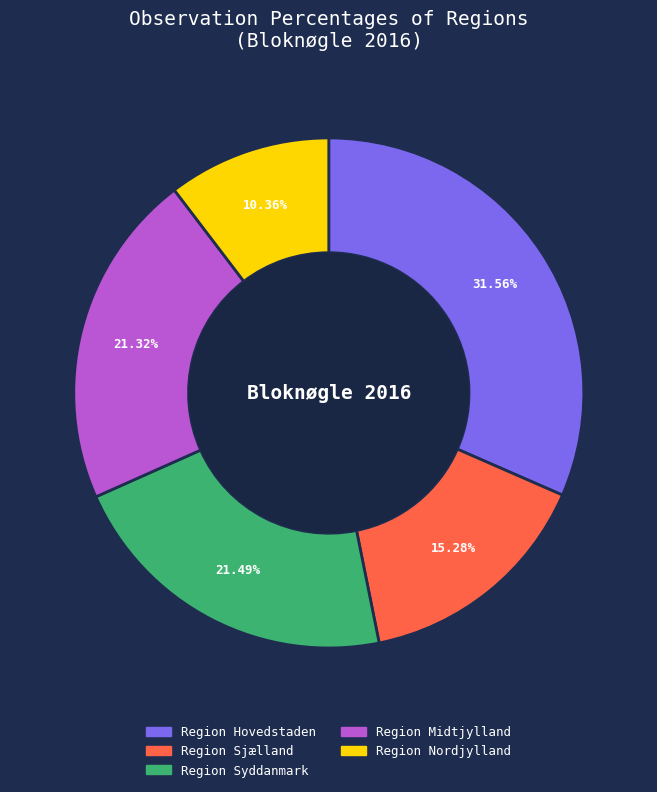

To the nearest percent, what is the average slice percentage?

20%